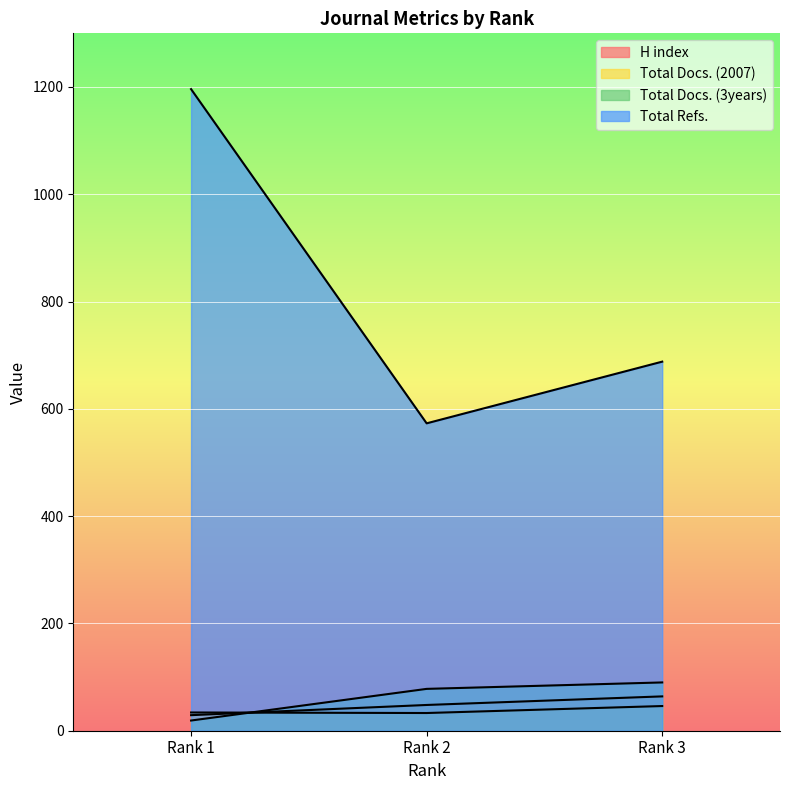

What value does the Total Refs. series have at Rank 2, to the nearest 10?

570